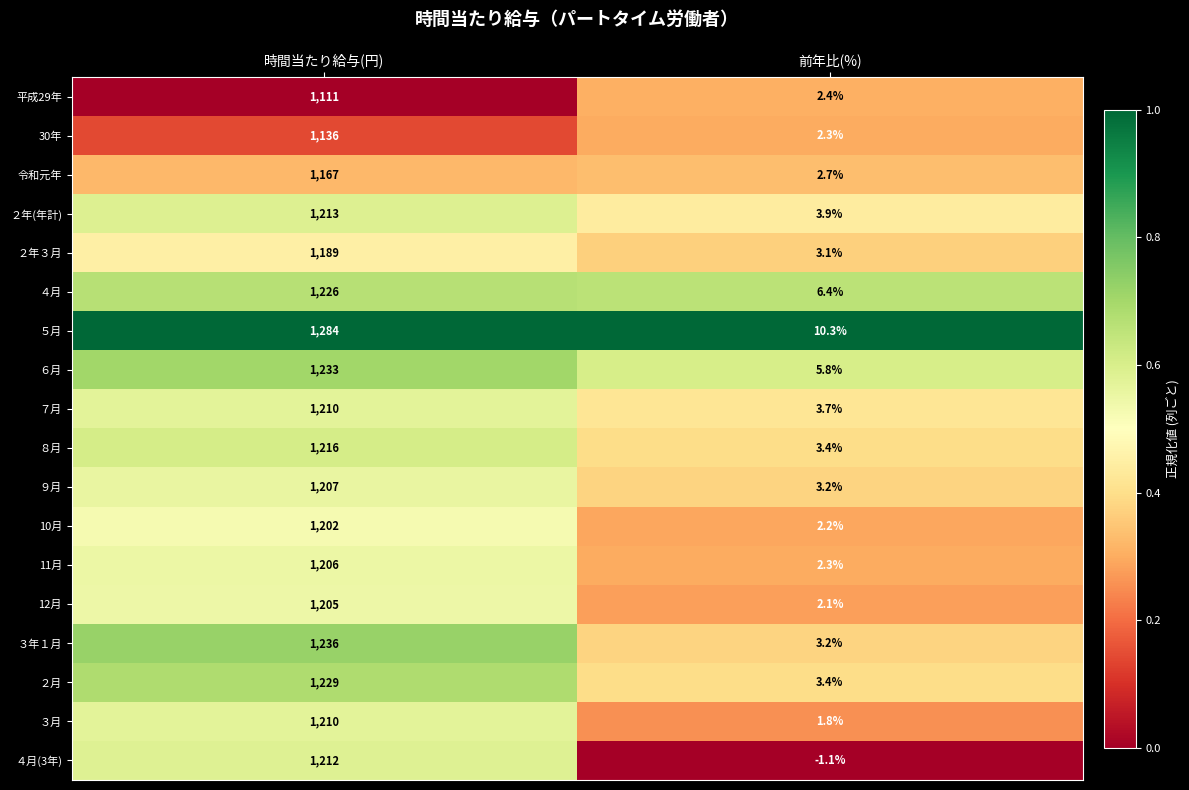

What is the difference between the ２年３月 values at 前年比(%) and 時間当たり給与(円)?

1185.9